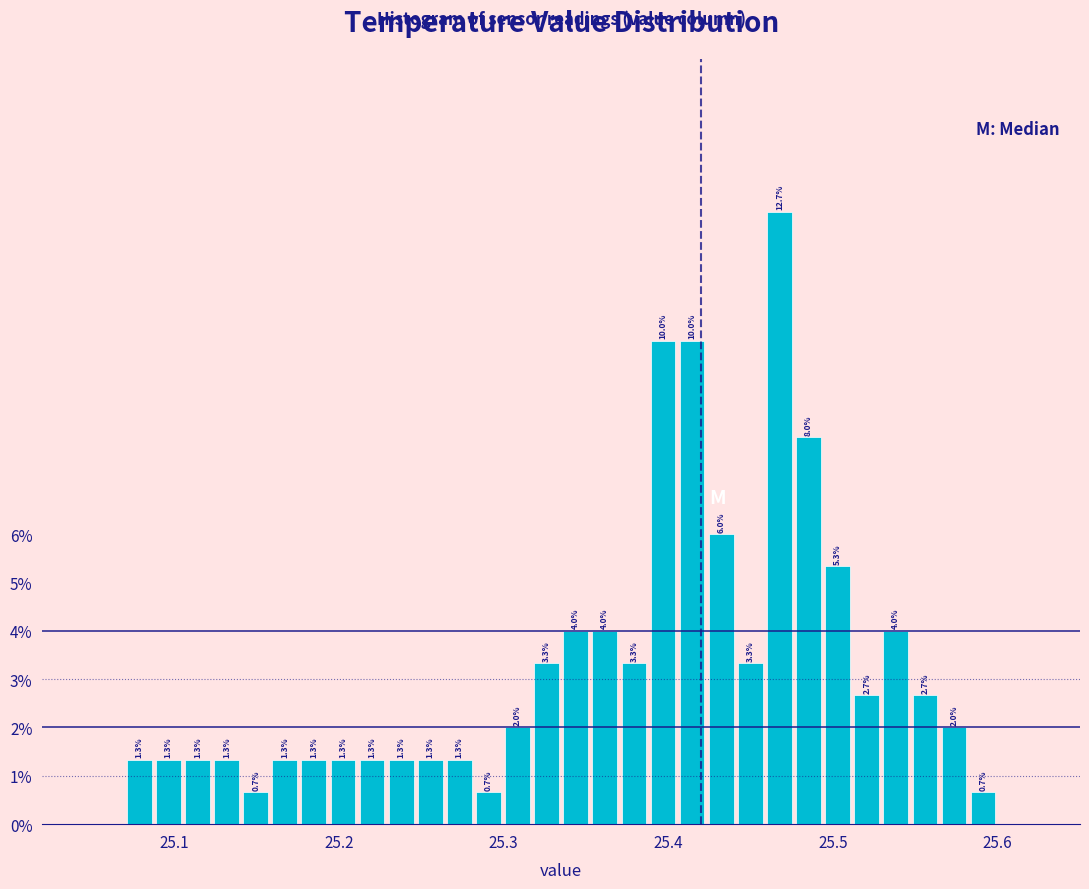

Read against the x-axis, roughly where is the centre of the tallest bar?

25.47